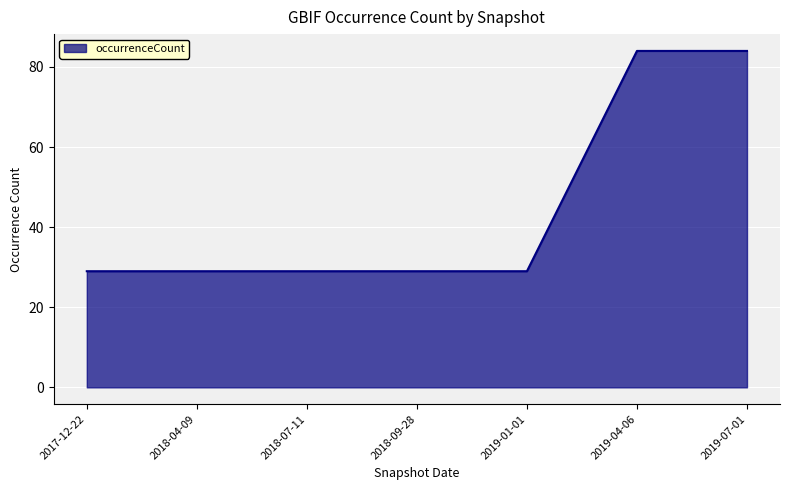

What is the average value?

45